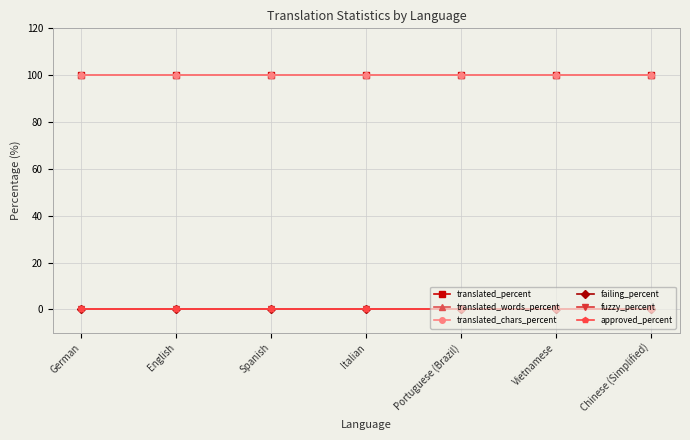

Is the value of fuzzy_percent at Italian greater than the value of translated_words_percent at English?

No